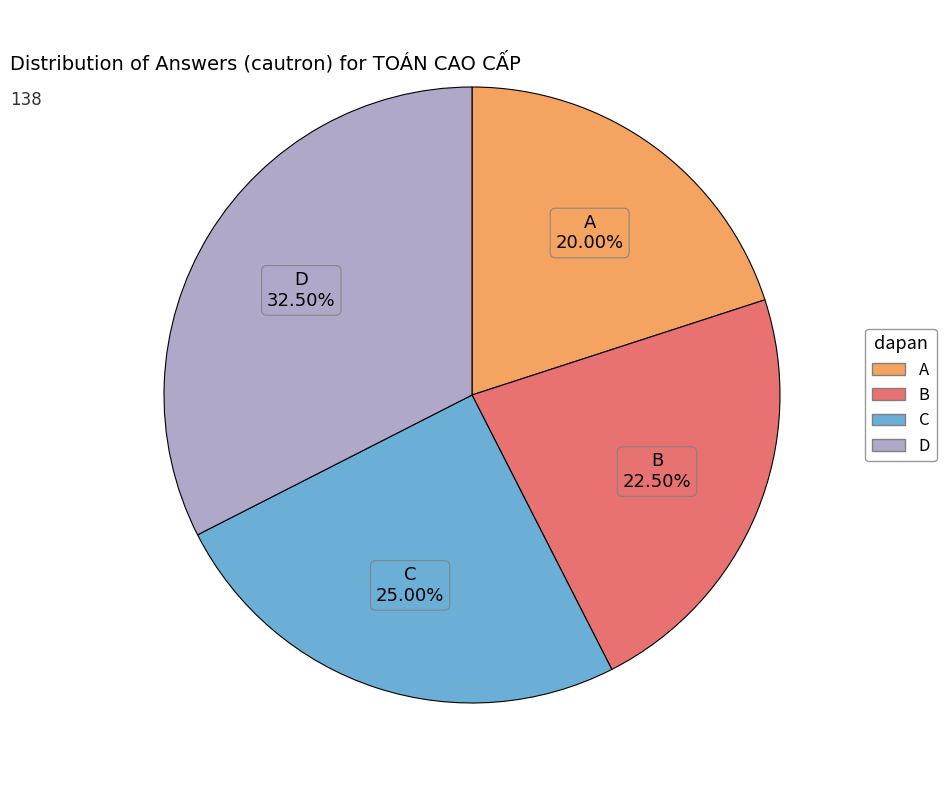

How many slices are in this pie chart?

4